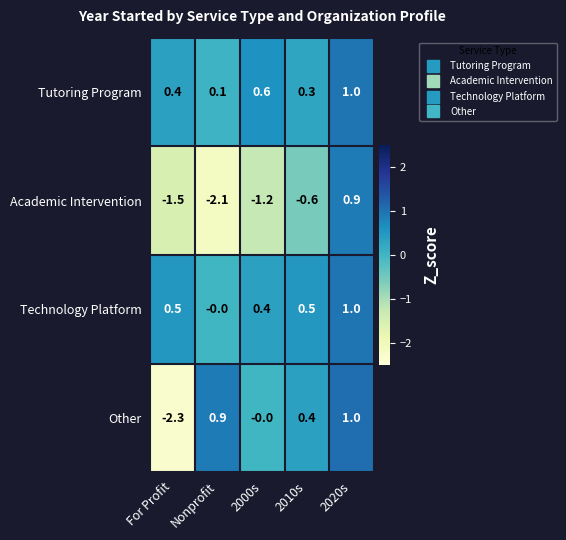

Between 2000s and 2020s, which series saw the biggest shift?

Academic Intervention